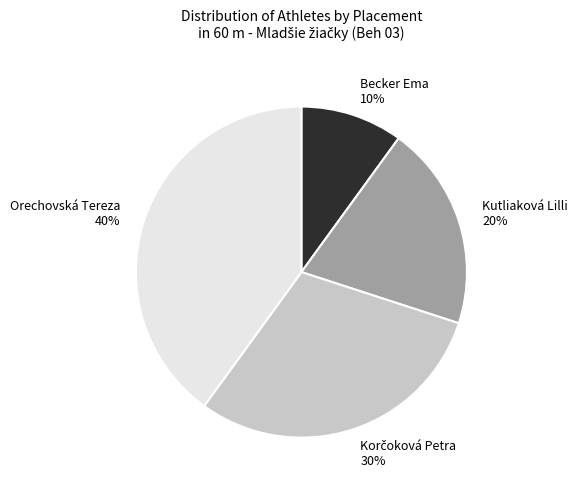

True or false: Orechovská Tereza accounts for 26% of the total.

False